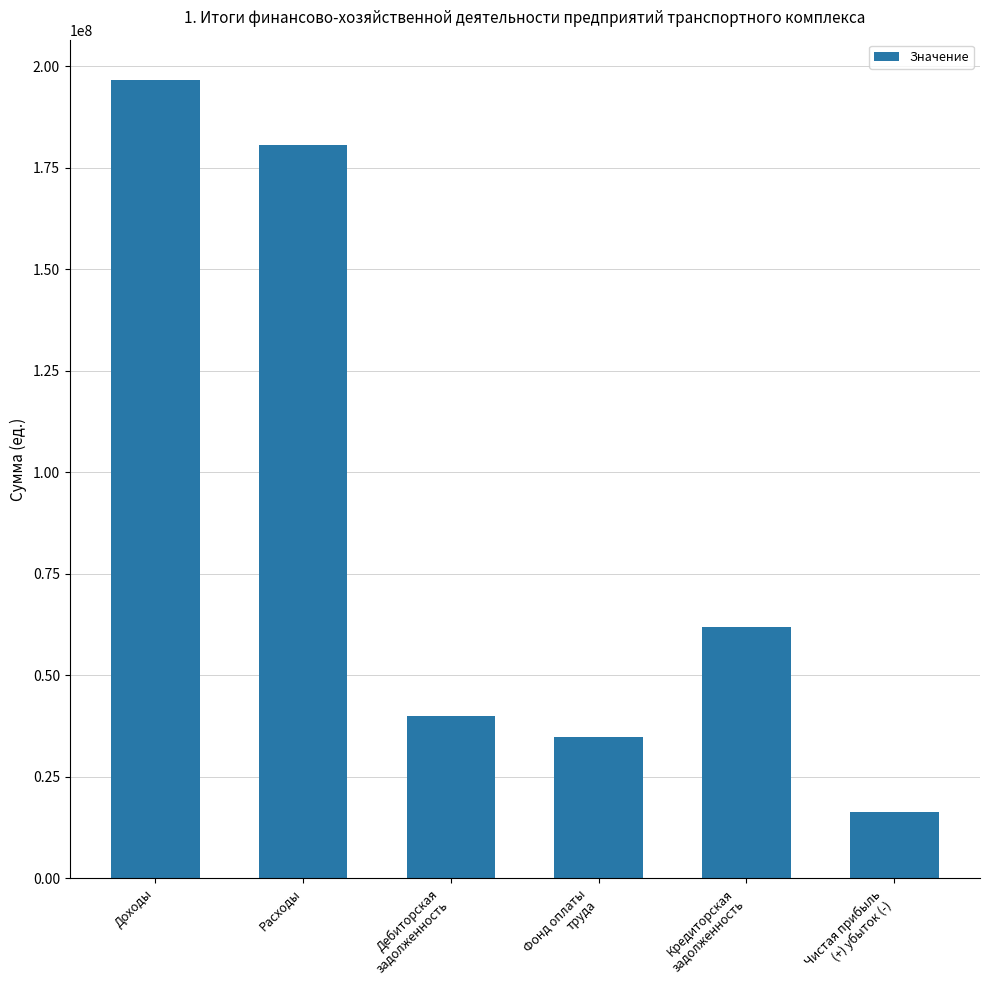

The chart shows a value of 196659300 at Доходы. True or false?

True